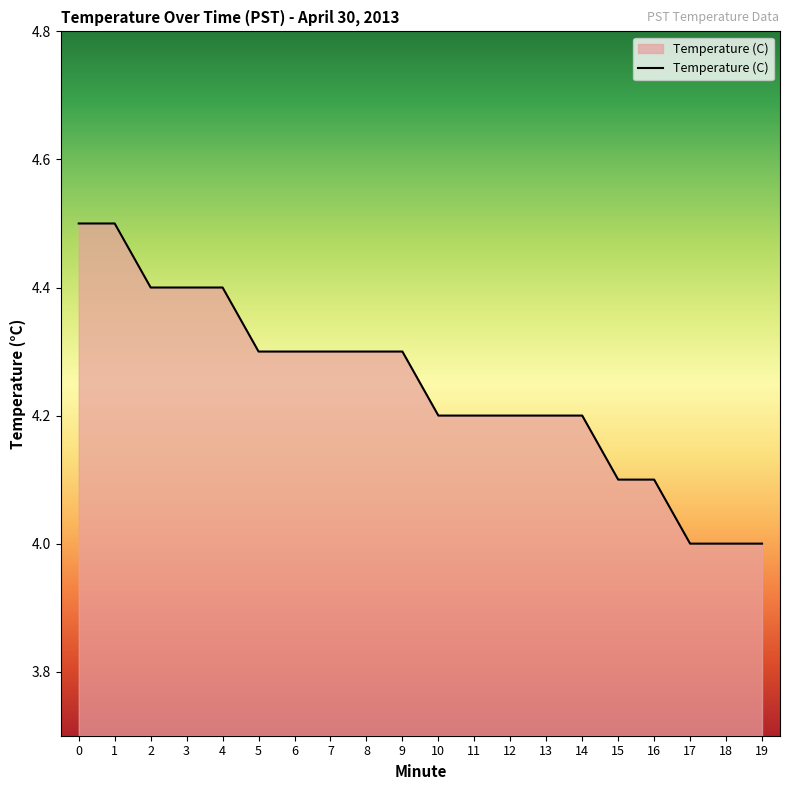

What is the smallest value displayed?

4.0